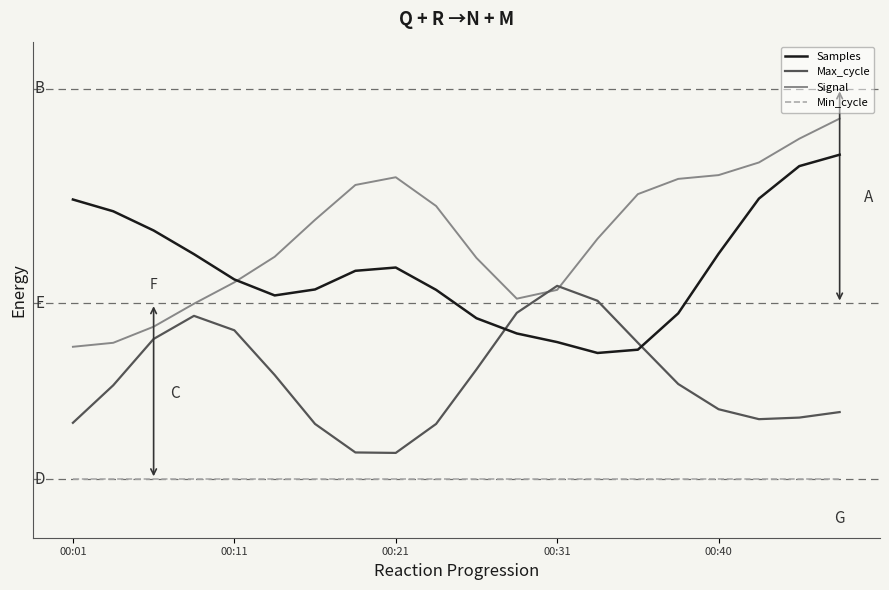

What is the label of the 18th point from the left?

17